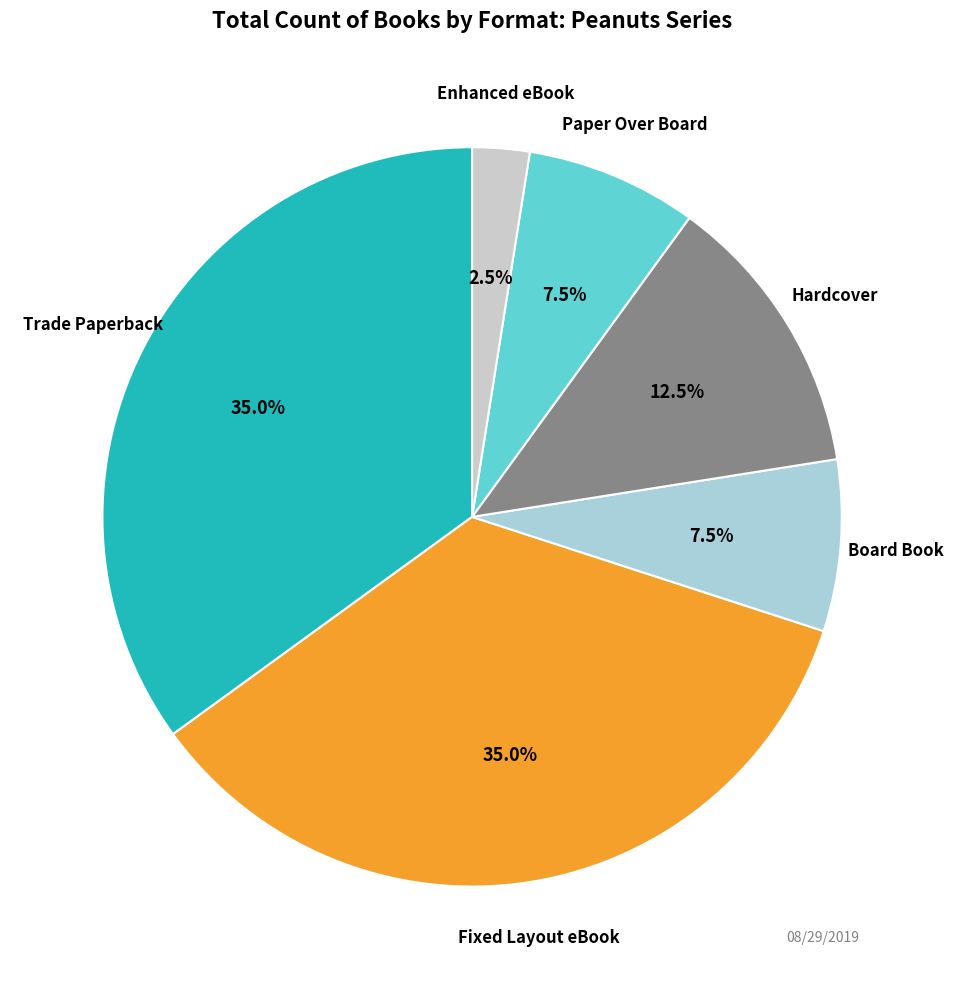

Count the number of slices in the pie.

6